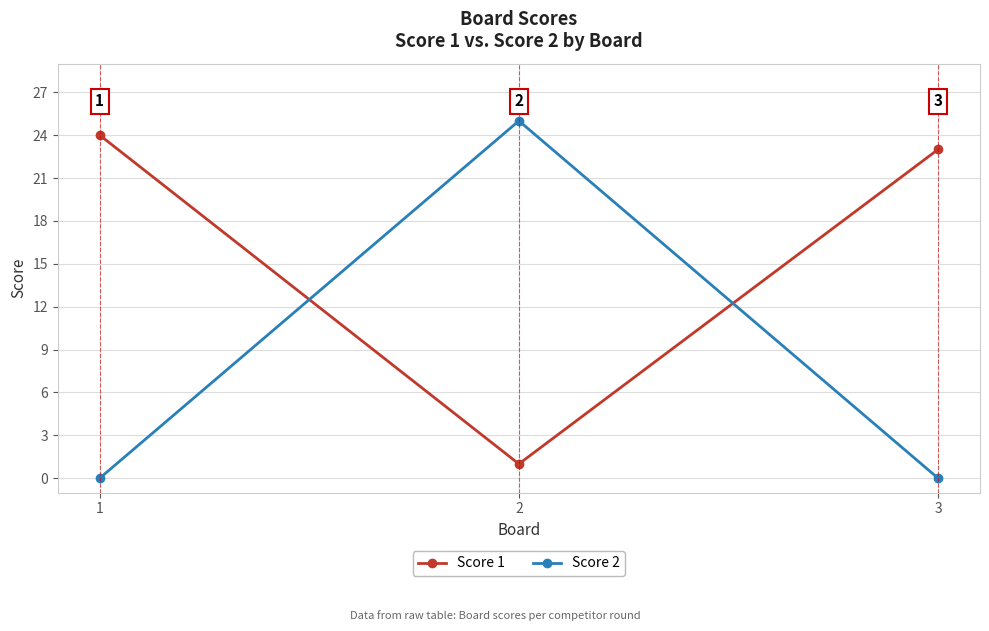

Reading left to right, what are all the values shown in this chart?

Score 1: 24	1	23
Score 2: 0	25	0